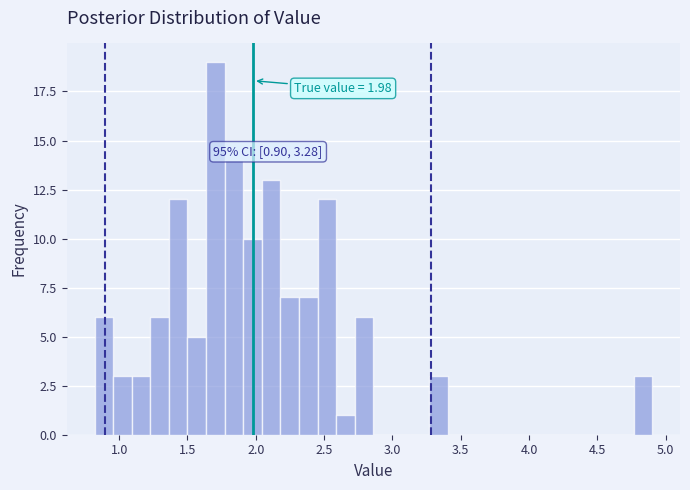

Read against the x-axis, roughly where is the centre of the tallest bar?

1.70